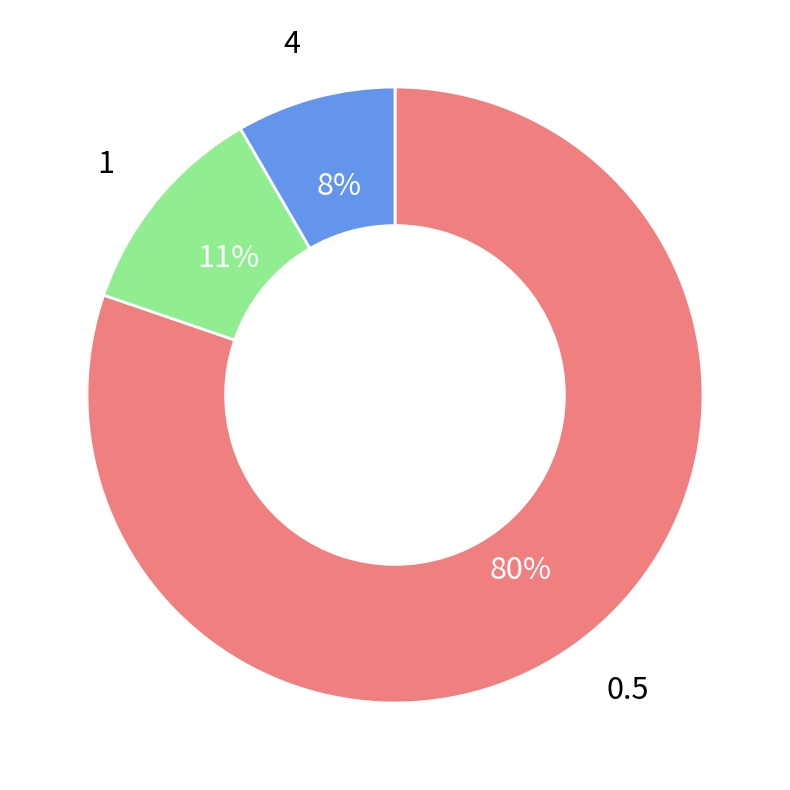

Is there any slice that represents more than half of the pie?

Yes